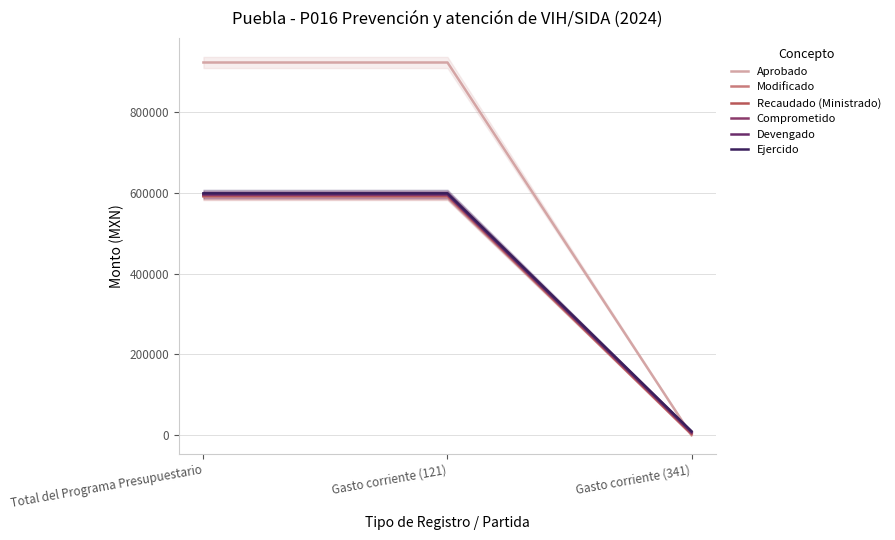

What is the difference between the maximum and minimum values in the Modificado series?

588988